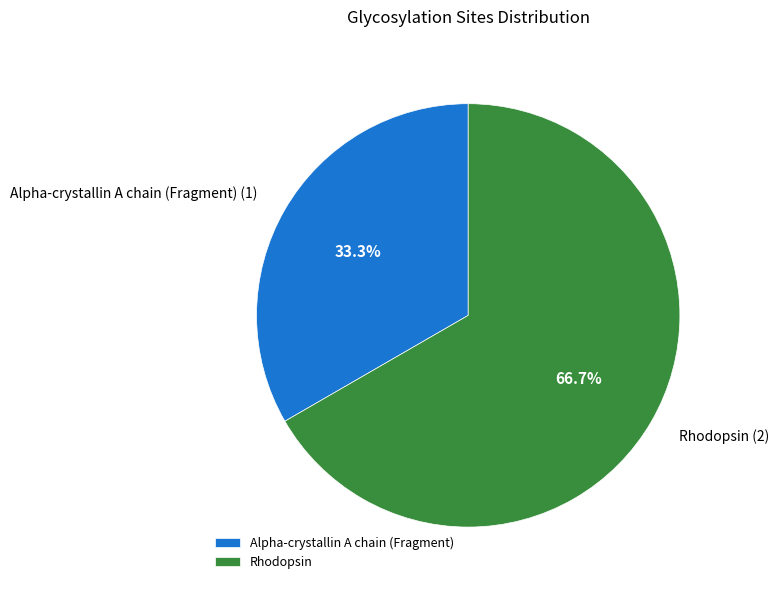

Is there any slice that represents more than half of the pie?

Yes